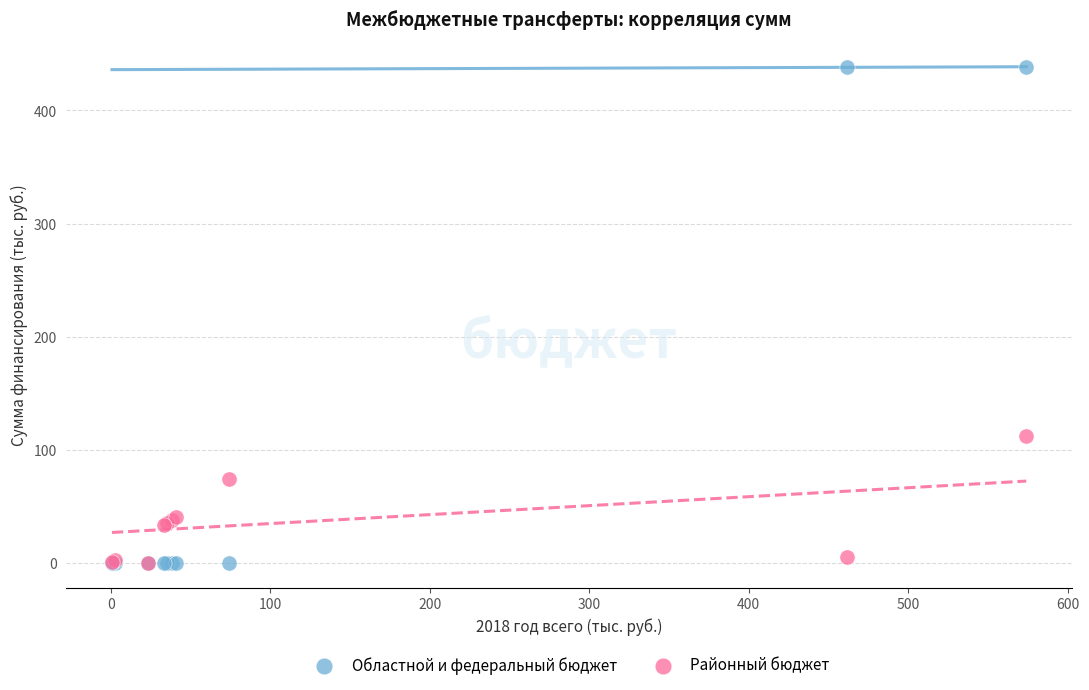

Which series has the widest spread of Y values?

Областной и федеральный бюджет